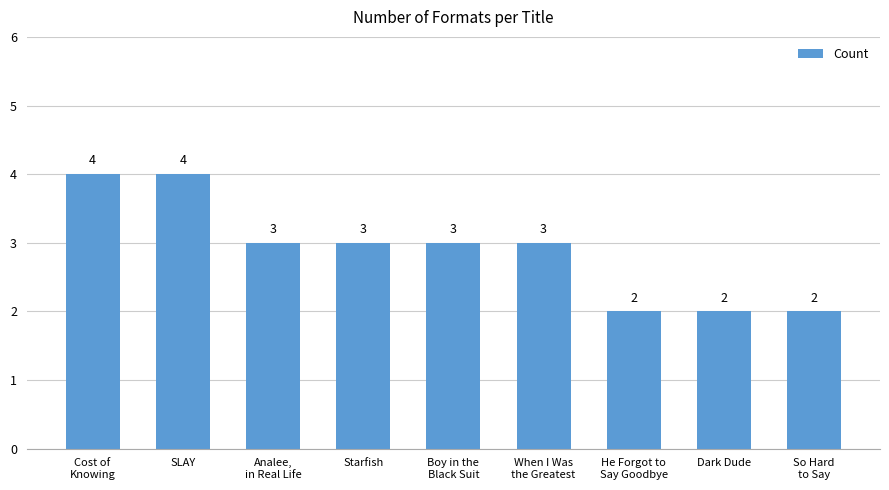

What is the greatest value displayed?

4